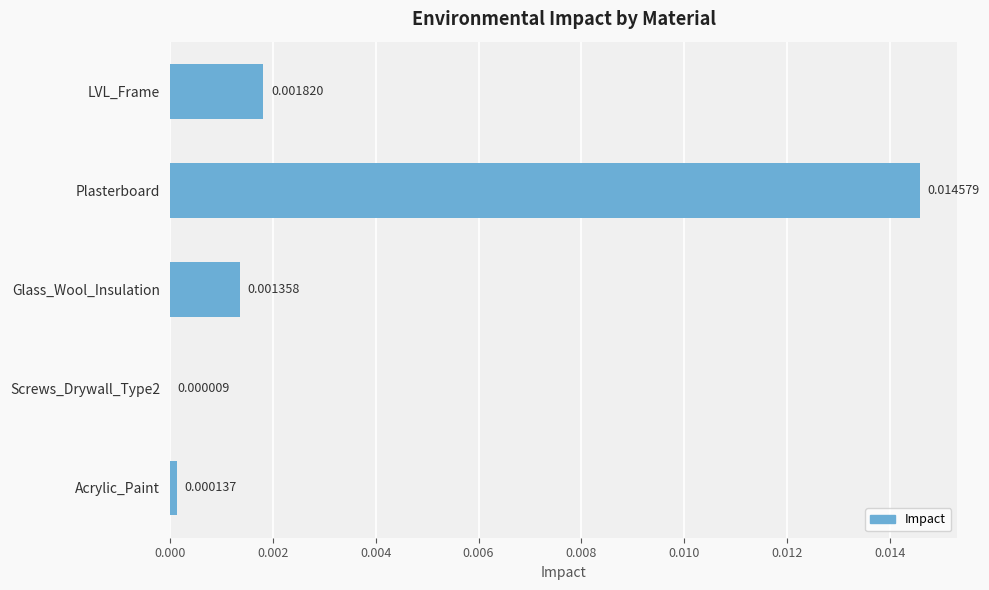

Between Plasterboard and LVL_Frame, which is larger?

Plasterboard